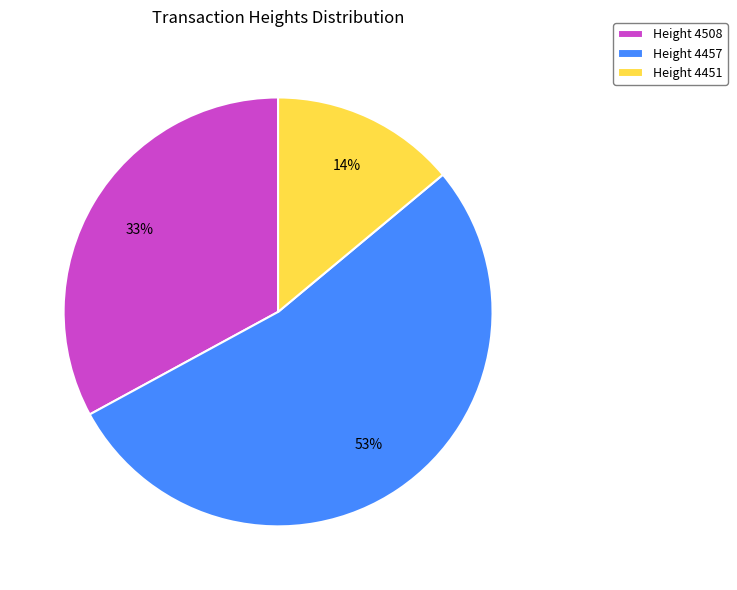

Which slice is the smallest?

Height 4451